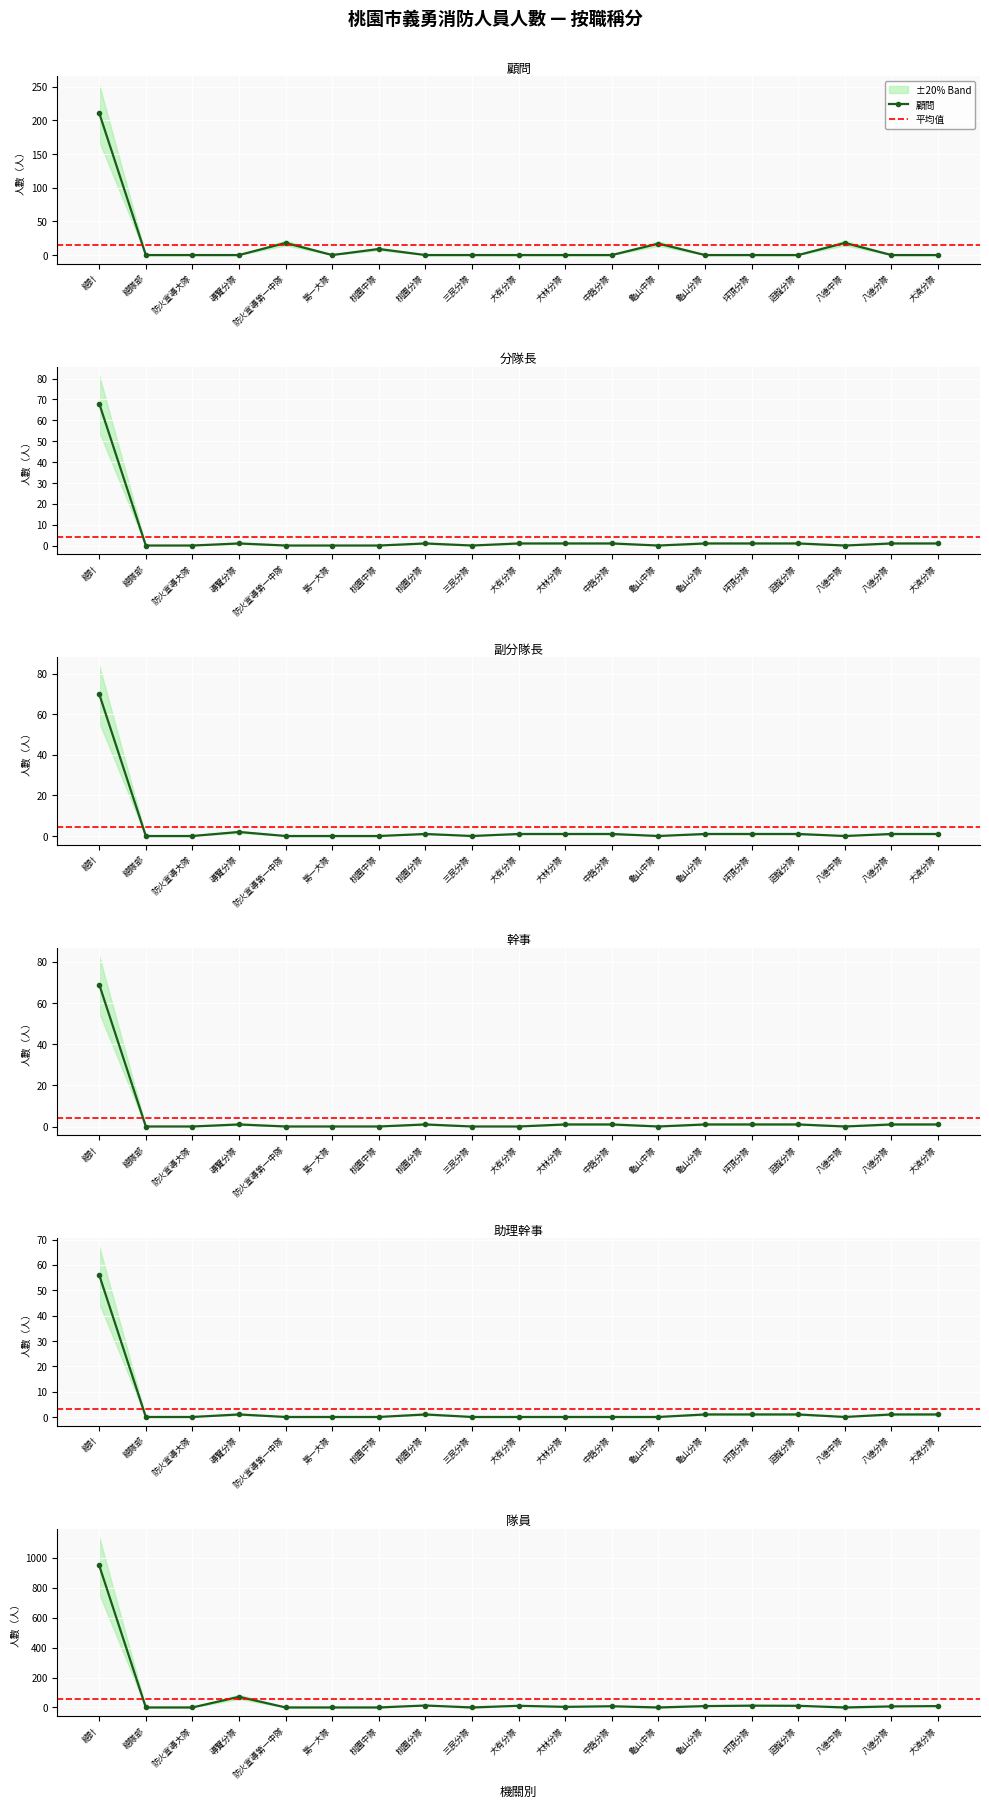

How many values in the 副分隊長 series are below 1?

8